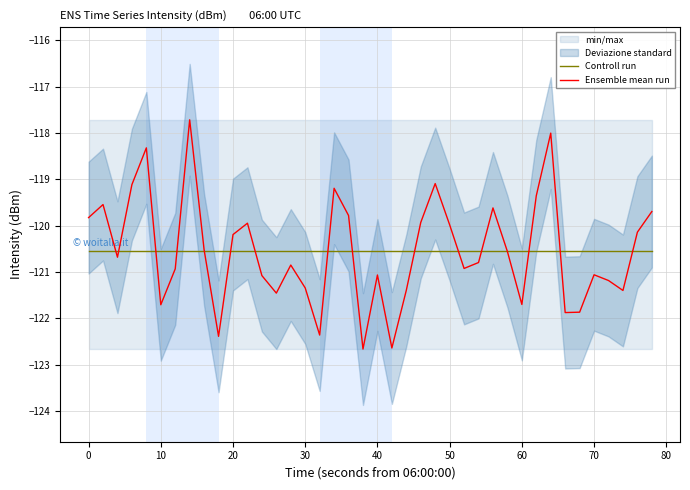

Does the chart display data point markers on the line(s)?

No